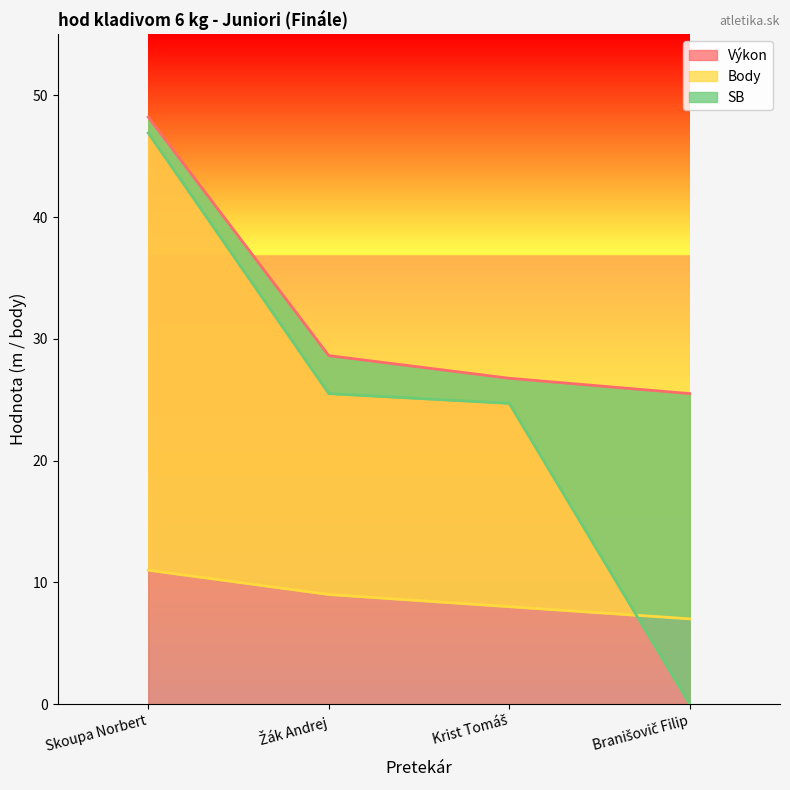

What are all the series names shown in the legend?

Výkon, Body, SB